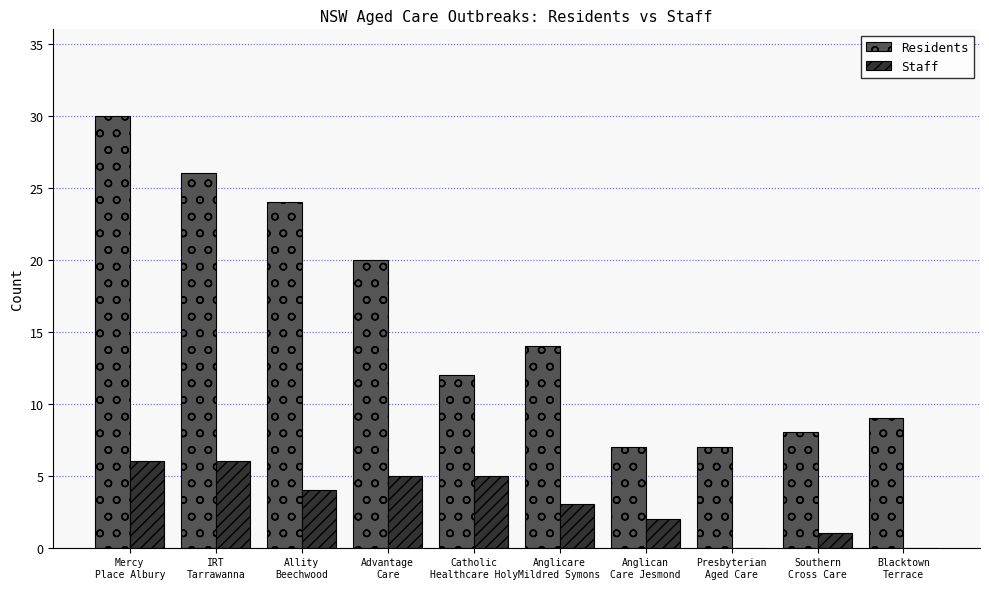

How many series are shown in this chart?

2